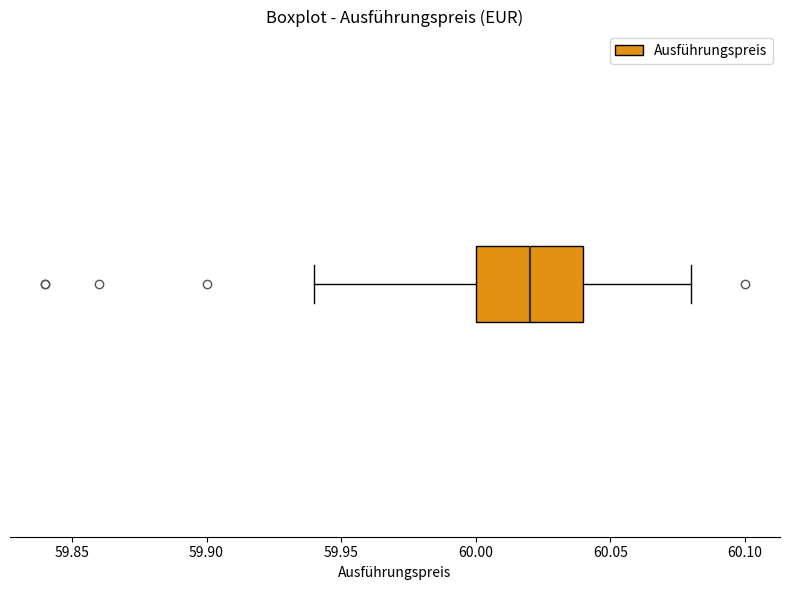

Where does the left whisker of the box end on the x-axis? The values are not printed on the chart, so give them approximately, as read against the axis.

59.94